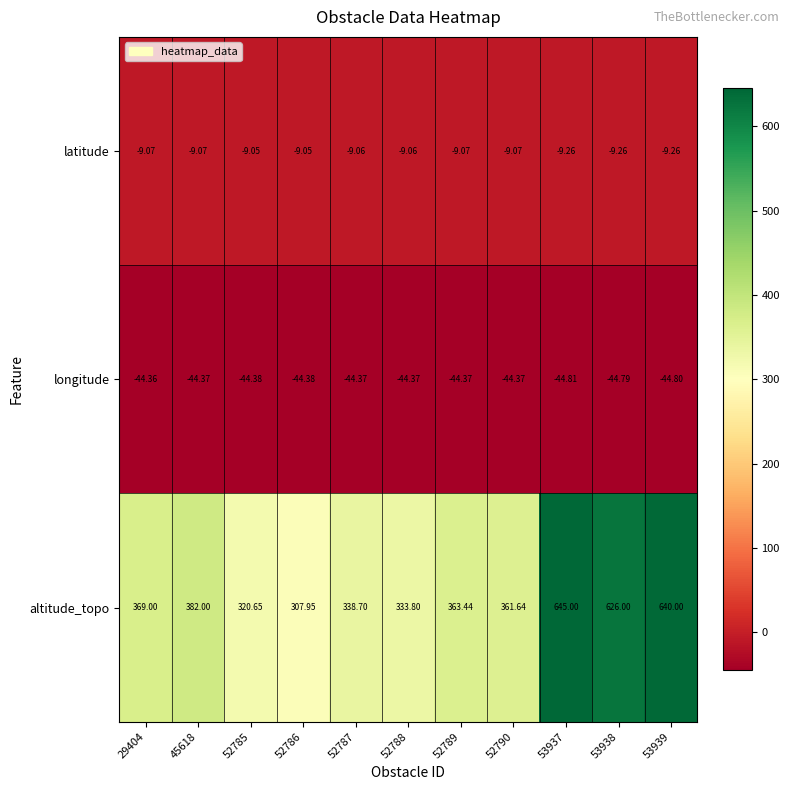

Rank the series at 53939 from highest to lowest value.

altitude_topo, latitude, longitude